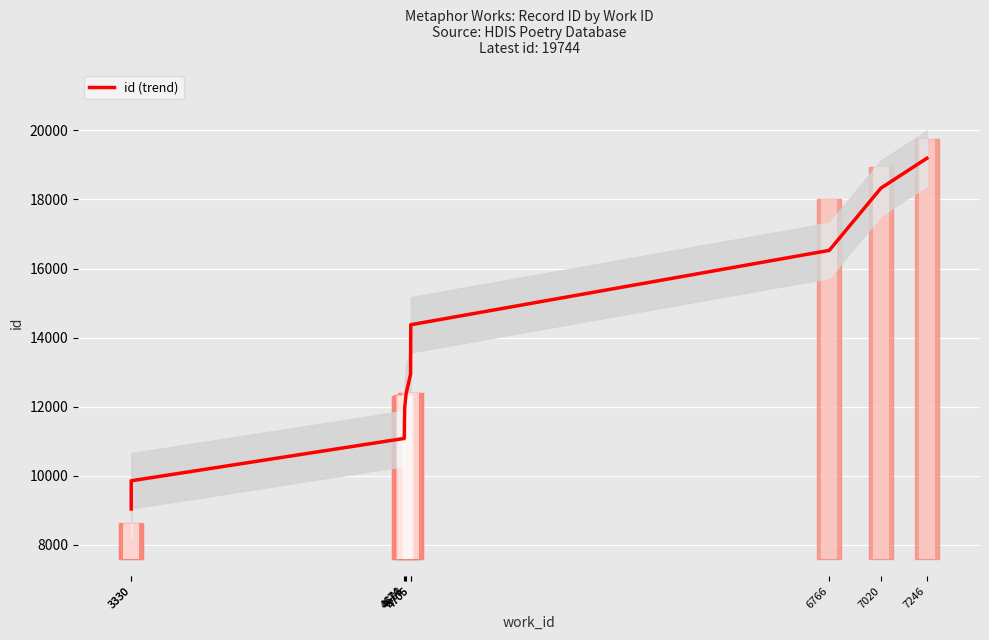

How many values are below 12944?

5